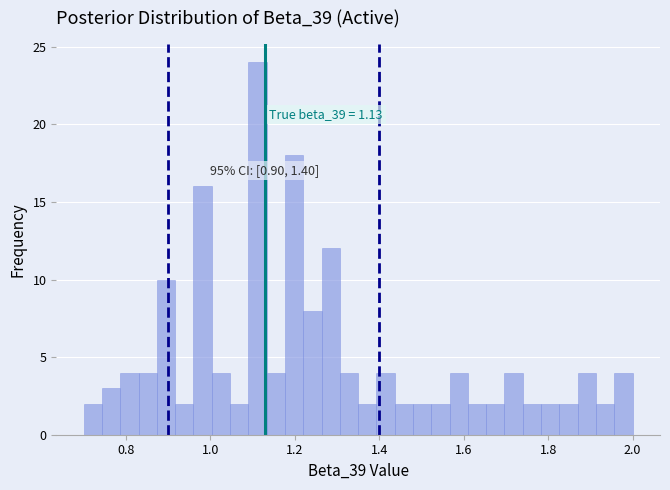

Read against the x-axis, roughly where is the centre of the tallest bar?

1.12